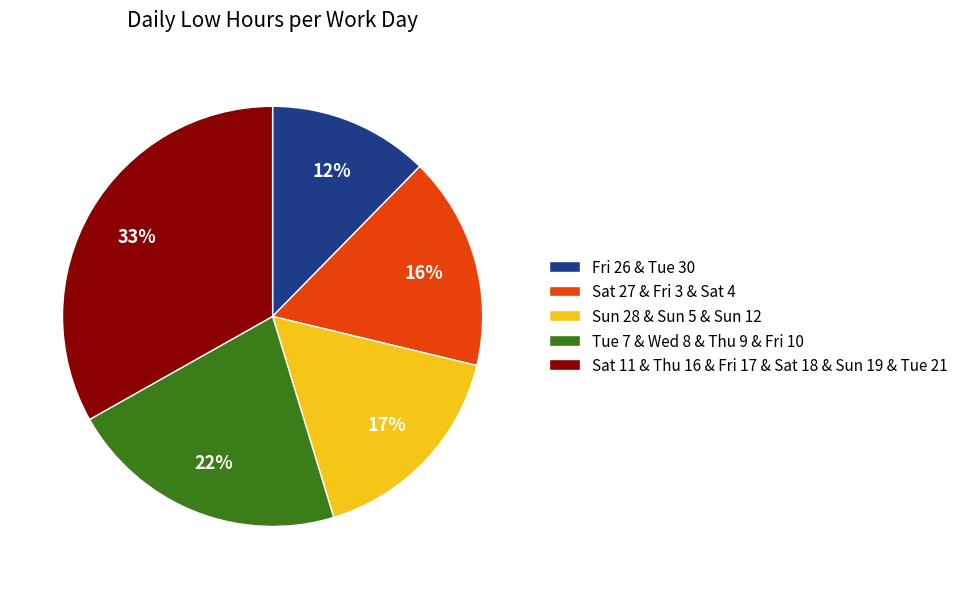

To the nearest percent, what is the combined percentage of Sat 27 & Fri 3 & Sat 4 and Tue 7 & Wed 8 & Thu 9 & Fri 10?

38%